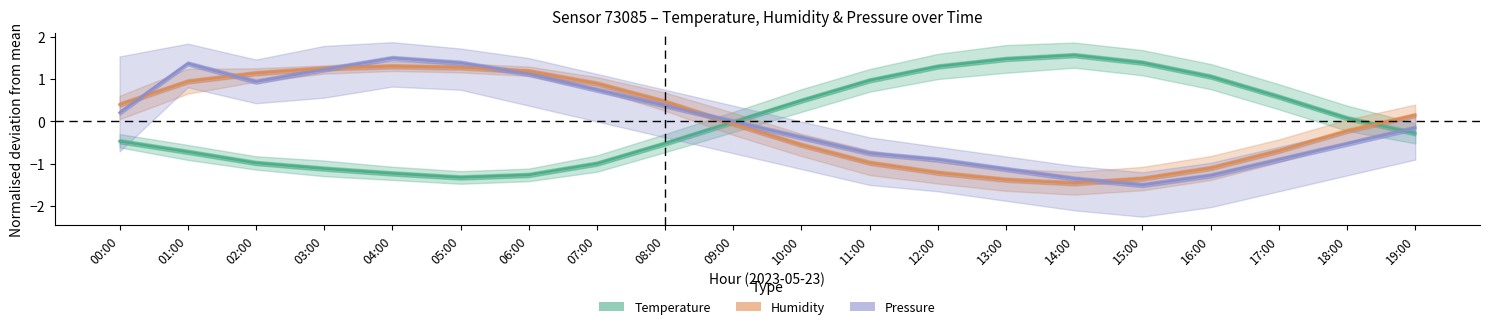

What is the value of the Humidity point at the 6th from the left?

1.3